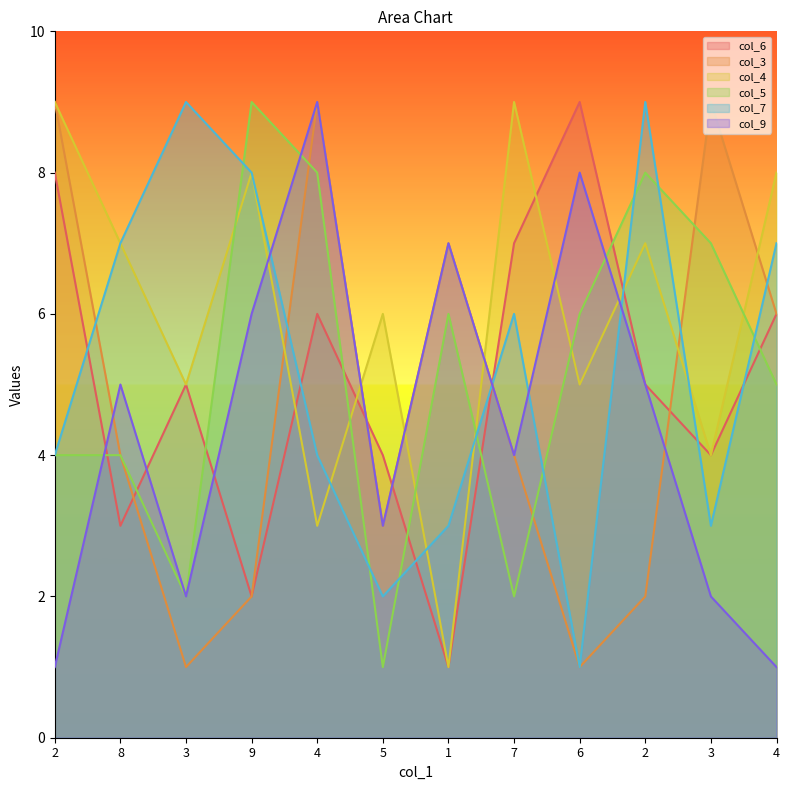

Does the chart display data point markers on the line(s)?

No